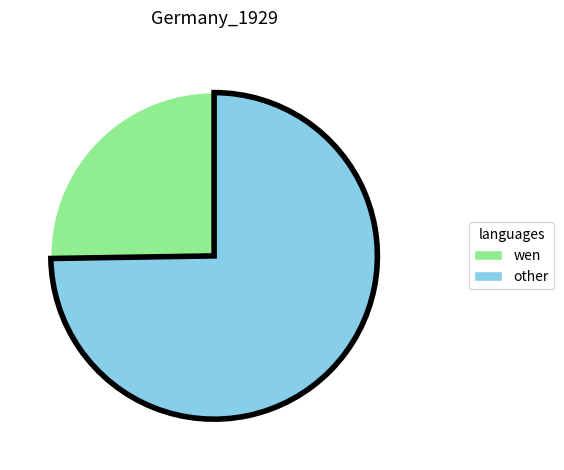

Is there any slice that represents more than half of the pie?

Yes